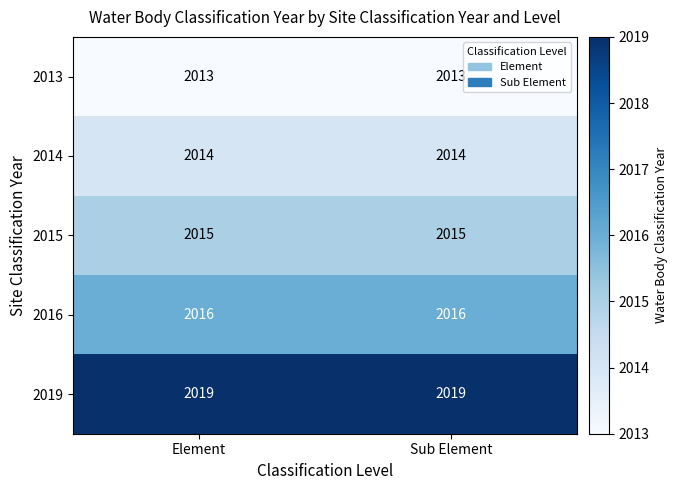

How many series are shown in this chart?

5